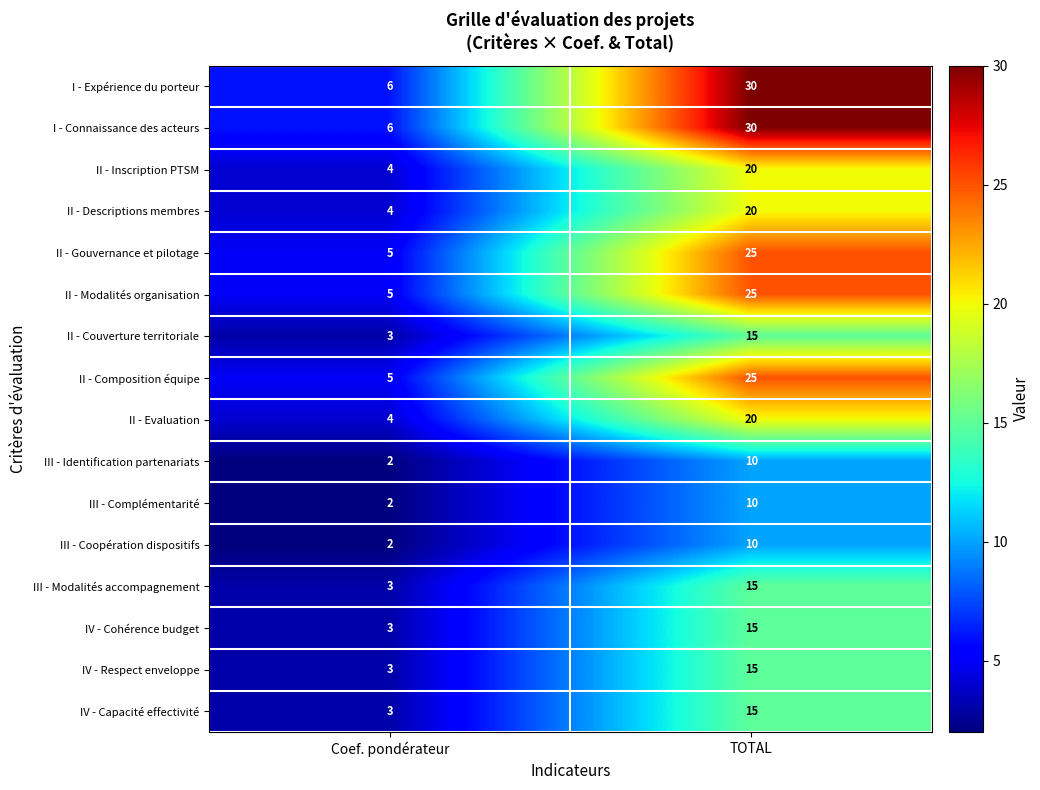

The I - Connaissance des acteurs series shows 30 at TOTAL. True or false?

True